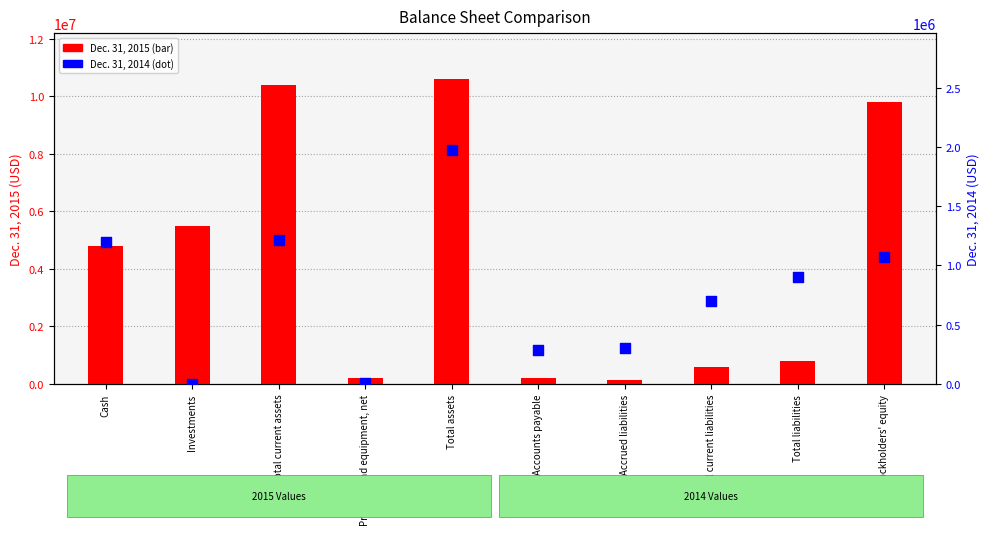

Which series has the largest total across all categories?

Dec. 31, 2015